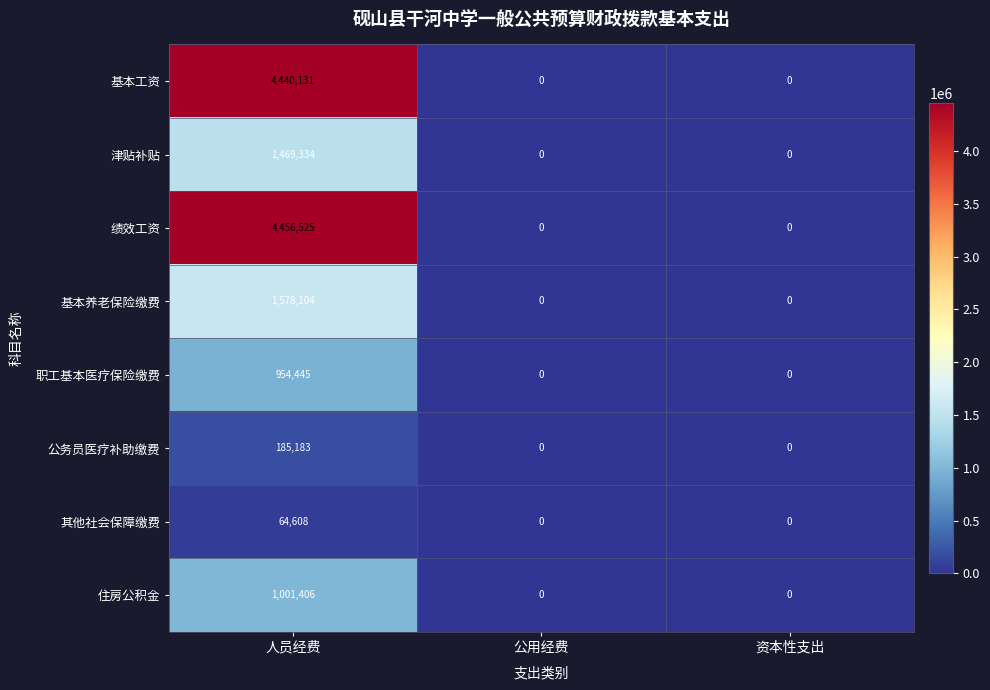

Rank the series by their maximum value, from highest to lowest.

绩效工资, 基本工资, 基本养老保险缴费, 津贴补贴, 住房公积金, 职工基本医疗保险缴费, 公务员医疗补助缴费, 其他社会保障缴费